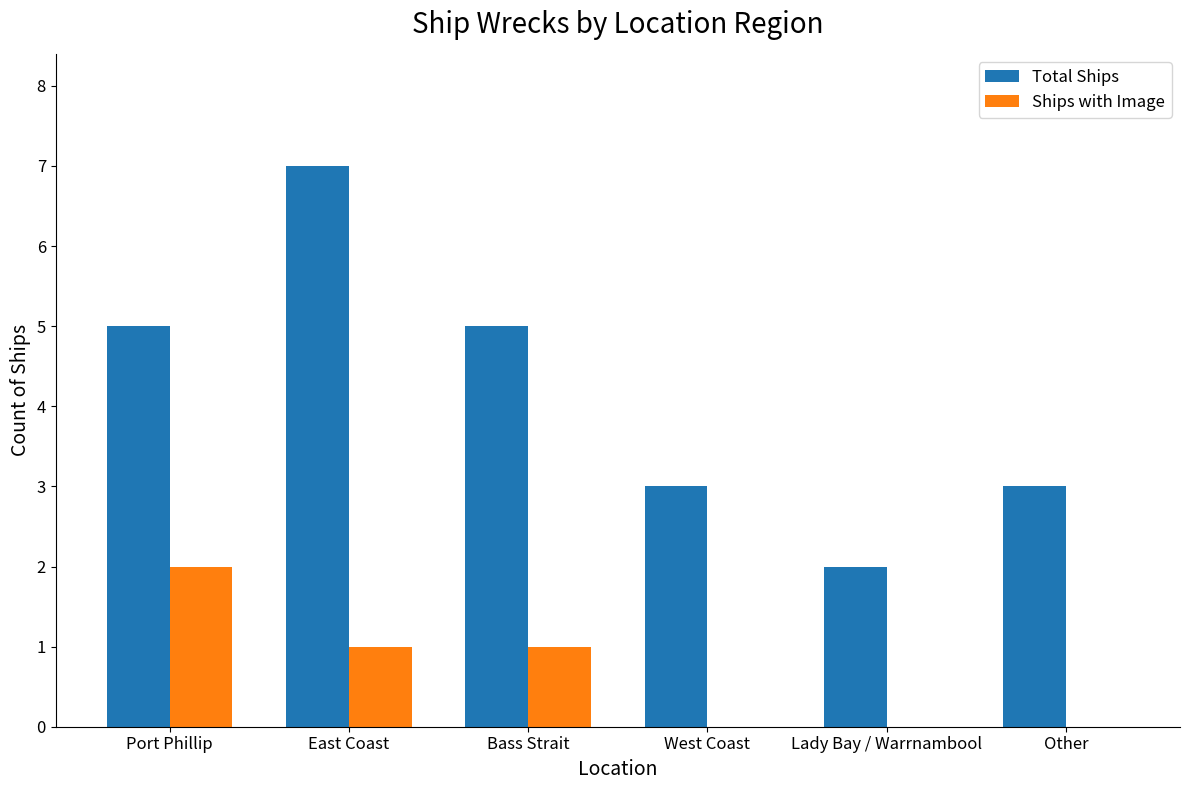

What is the greatest value displayed?

7